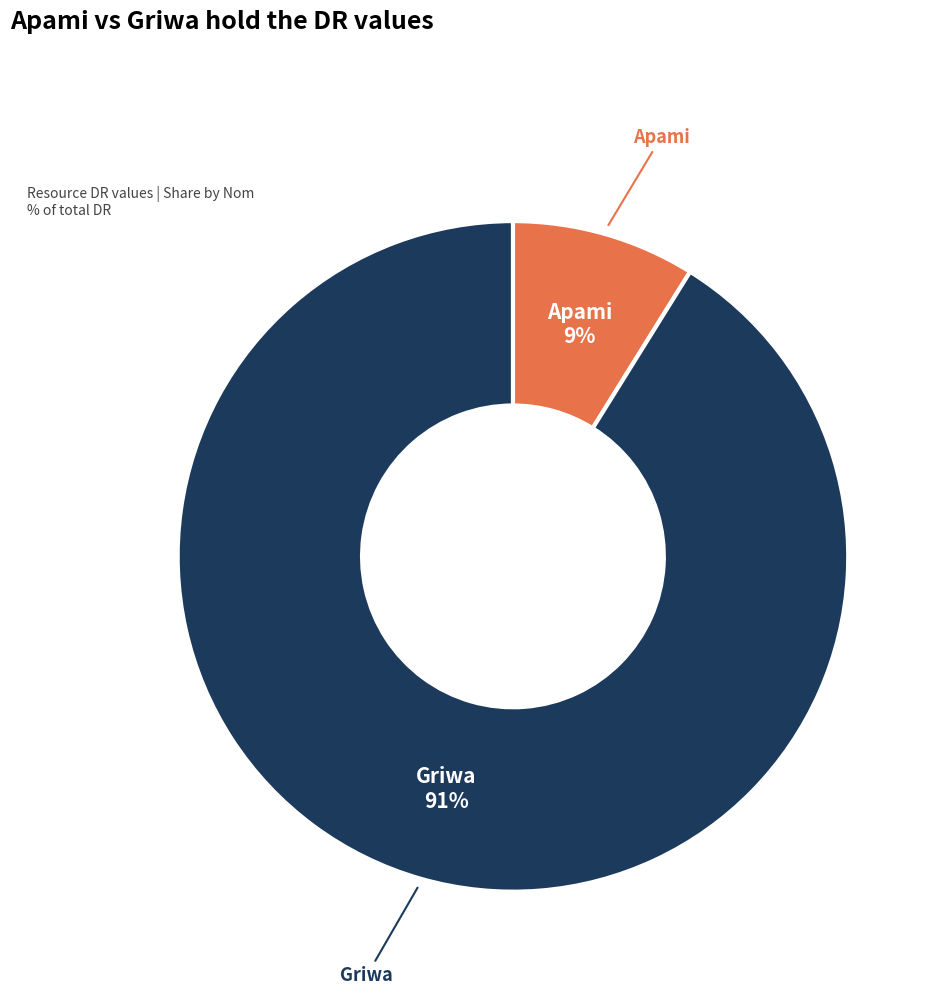

To the nearest percent, what is the difference between the largest and smallest slice percentages?

82%